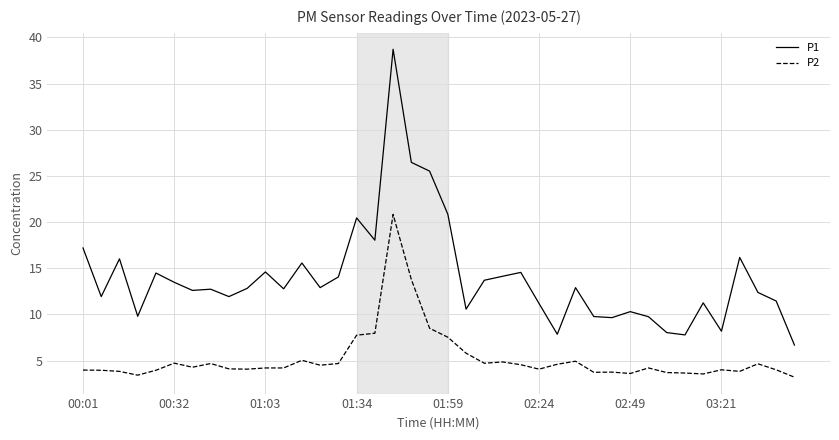

List the series in order of their overall mean, highest first.

P1, P2